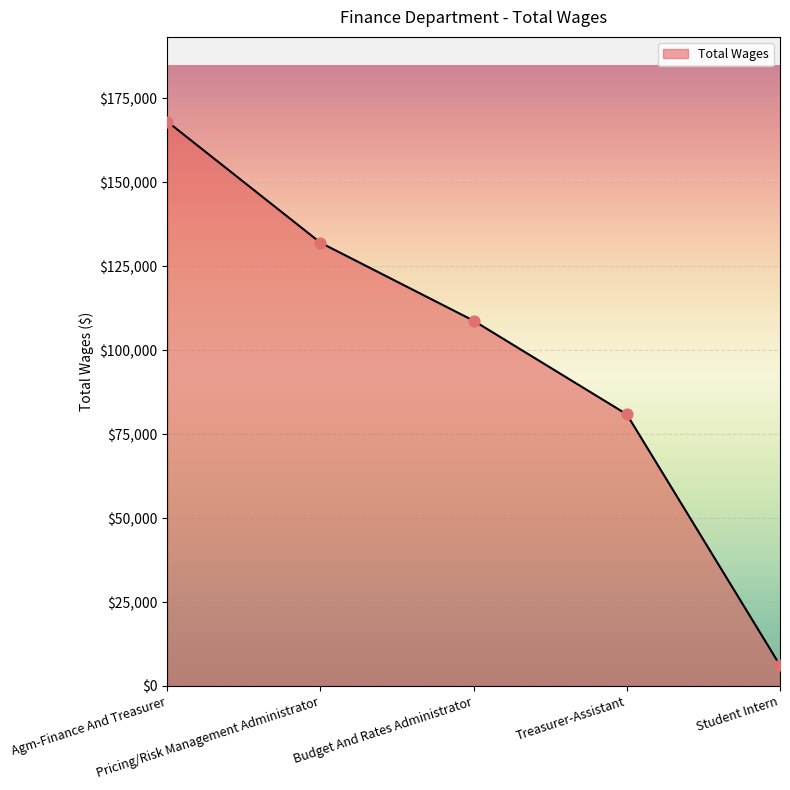

What is the ratio of the value at Budget And Rates Administrator to the value at Agm-Finance And Treasurer?

0.6